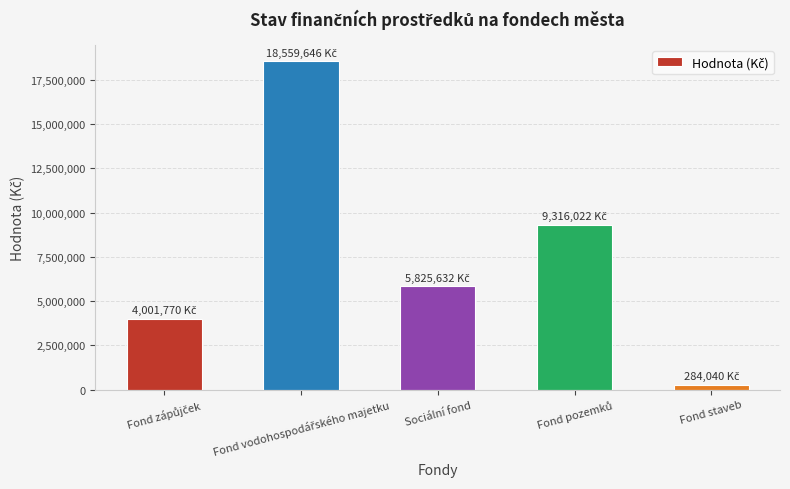

What is the label of the 1st bar from the right?

Fond staveb